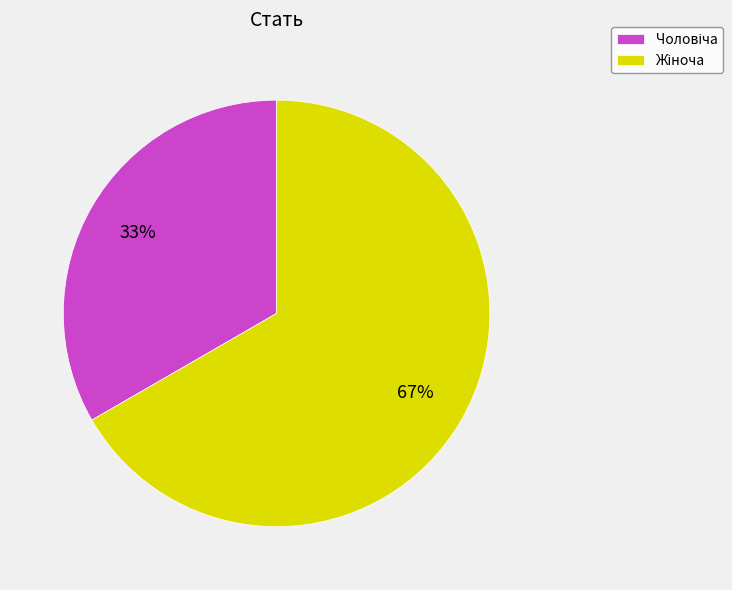

To the nearest percent, what is the average slice percentage?

50%